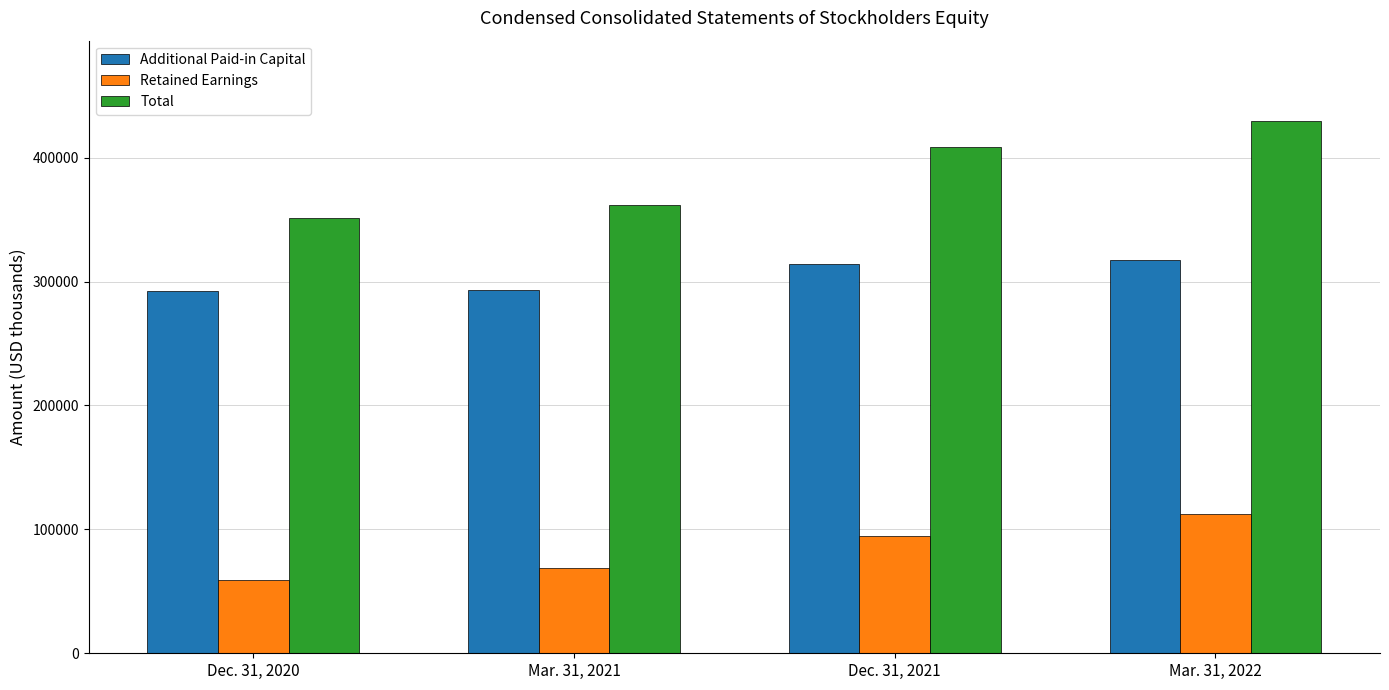

True or false: Total has a value of 408879 at Dec. 31, 2021.

True